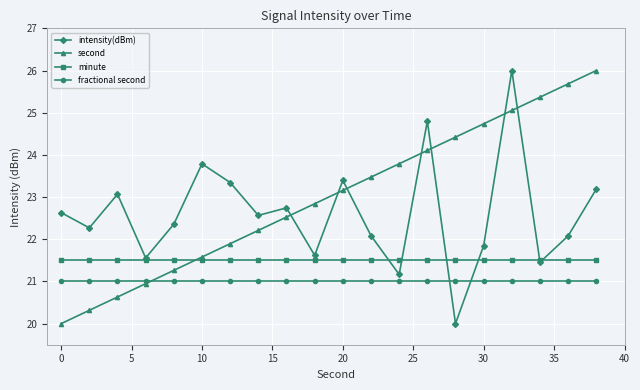

What is the minimum value for fractional second?

21.0